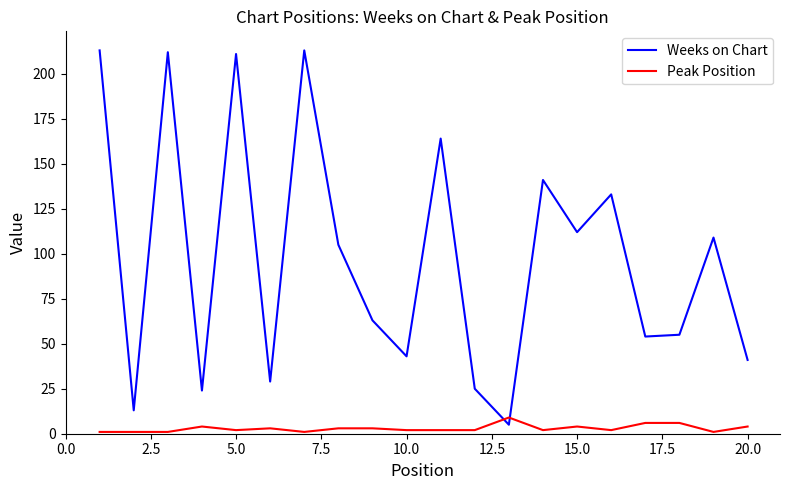

Which series has the widest spread of values?

Weeks on Chart